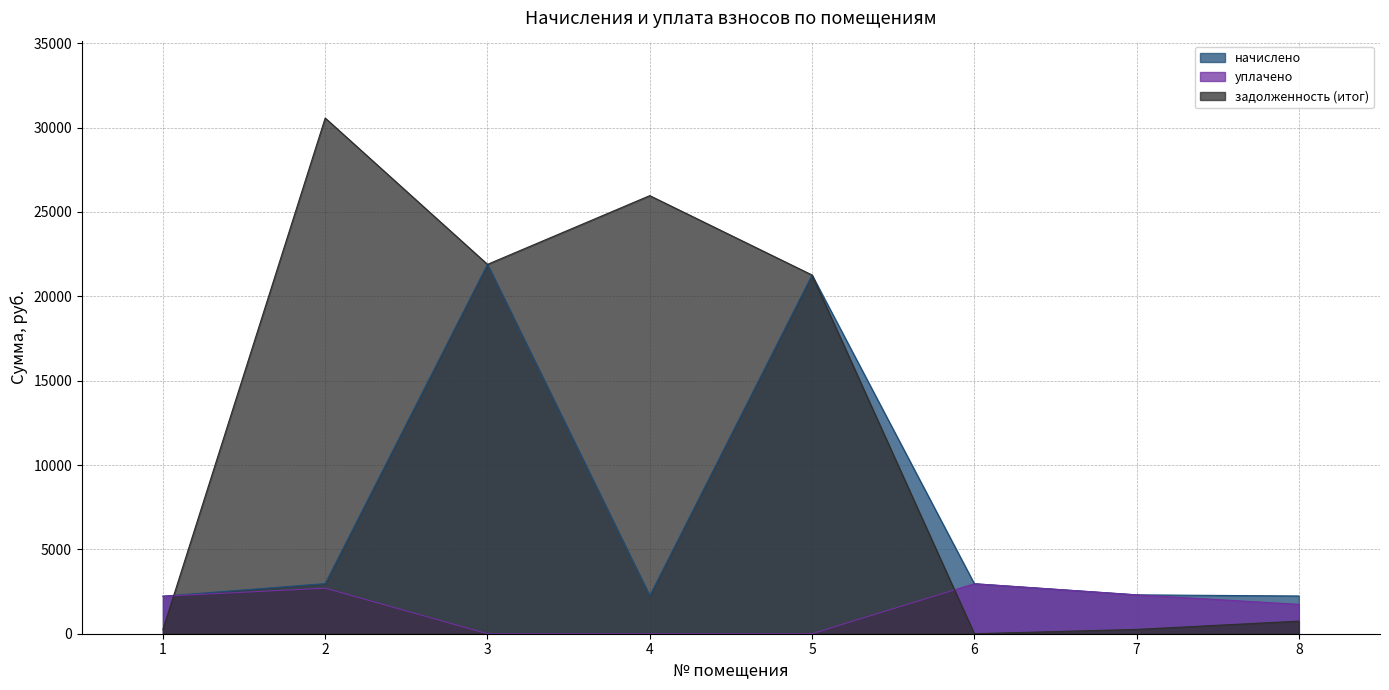

The value of начислено at 6 is 1587.4. True or false?

False